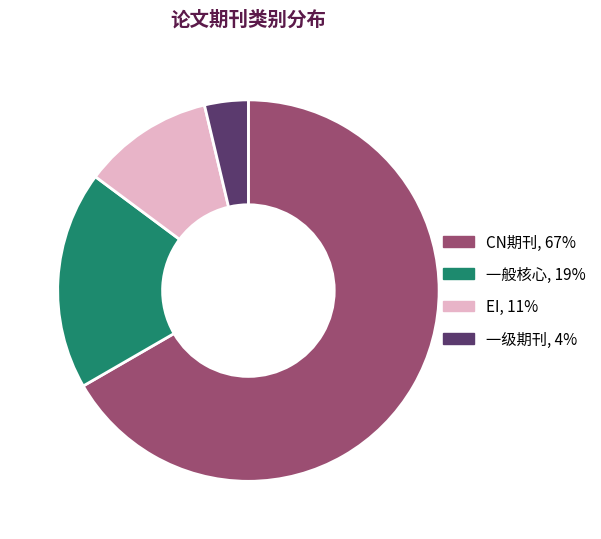

Does CN期刊, 67% account for over 50% of the chart?

Yes